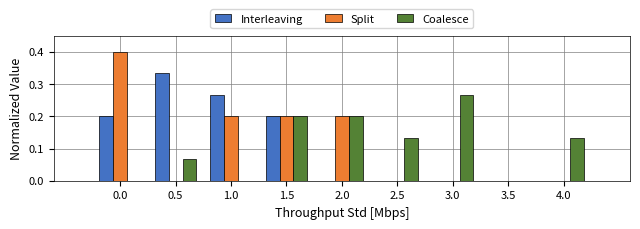

What is the highest value of the Split series?

0.4